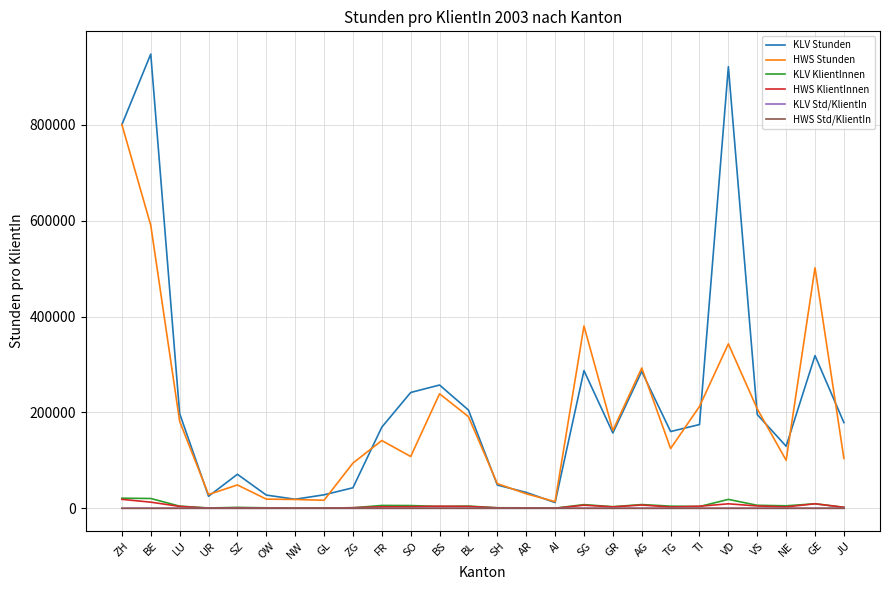

What are all the series names shown in the legend?

KLV Stunden, HWS Stunden, KLV KlientInnen, HWS KlientInnen, KLV Std/KlientIn, HWS Std/KlientIn